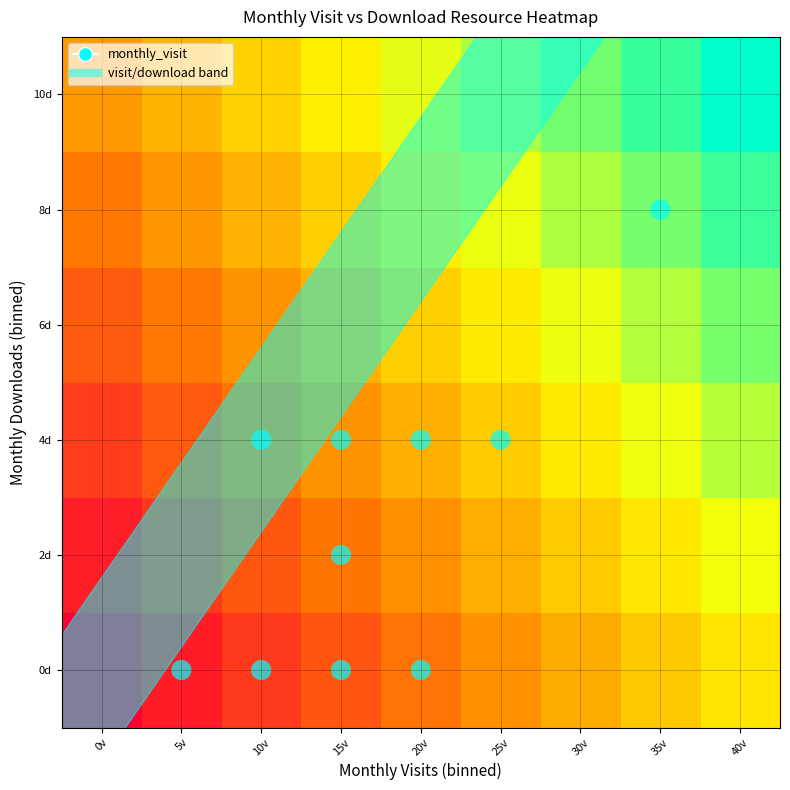

Reading left to right, what are all the values shown in this chart?

0d: 0v=0.0	5v=0.1	10v=0.1	15v=0.2	20v=0.3	25v=0.4	30v=0.4	35v=0.5	40v=0.6
2d: 0v=0.1	5v=0.2	10v=0.2	15v=0.3	20v=0.4	25v=0.5	30v=0.5	35v=0.6	40v=0.7
4d: 0v=0.2	5v=0.2	10v=0.3	15v=0.4	20v=0.5	25v=0.5	30v=0.6	35v=0.7	40v=0.8
6d: 0v=0.2	5v=0.3	10v=0.4	15v=0.5	20v=0.5	25v=0.6	30v=0.7	35v=0.8	40v=0.8
8d: 0v=0.3	5v=0.4	10v=0.5	15v=0.5	20v=0.6	25v=0.7	30v=0.8	35v=0.8	40v=0.9
10d: 0v=0.4	5v=0.5	10v=0.6	15v=0.6	20v=0.7	25v=0.8	30v=0.8	35v=0.9	40v=1.0